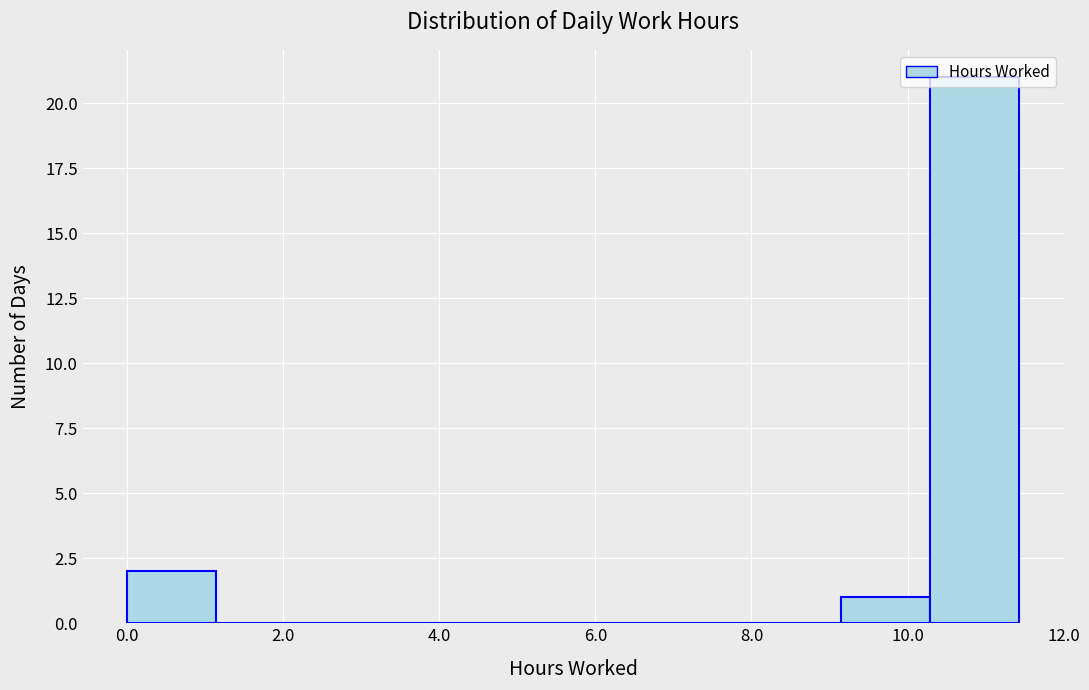

What is the height of the bar covering 10.2 to 11.4 on the x-axis? Neither the bar edges nor the heights are printed on the chart, so give them approximately, as read against the axes.

21